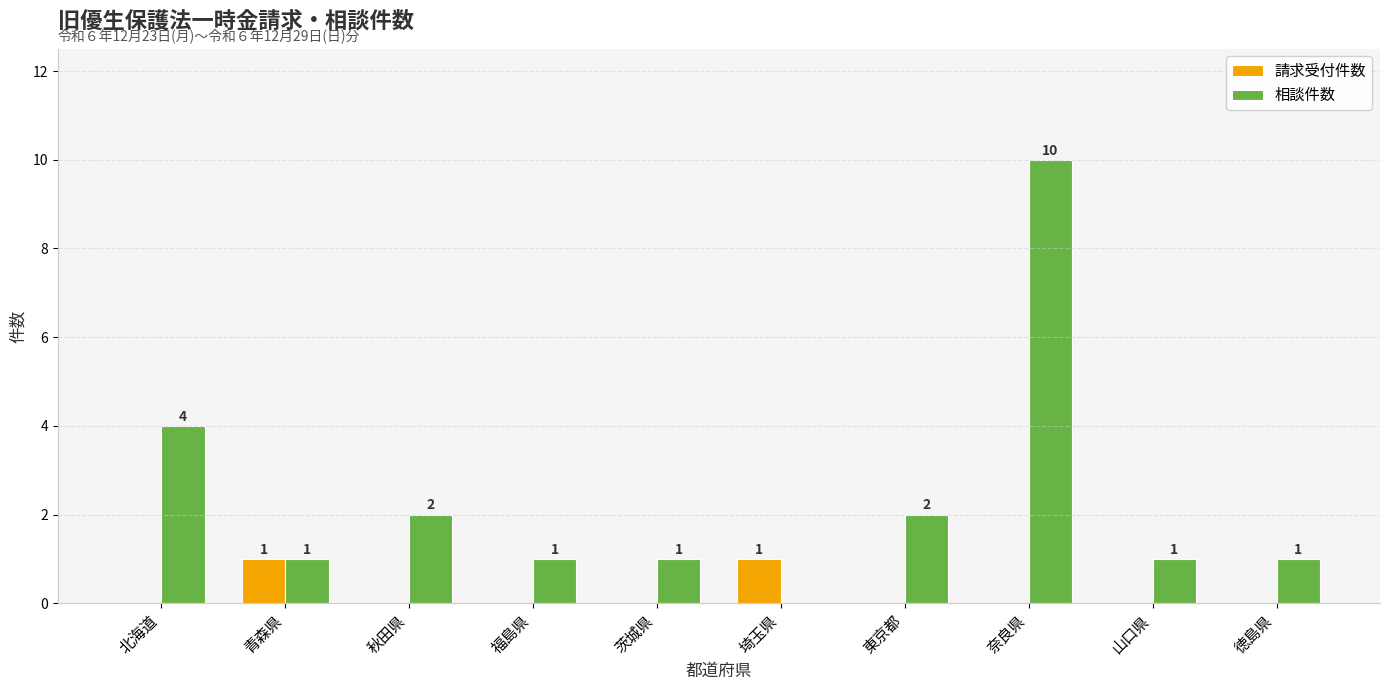

The 相談件数 series shows 2 at 青森県. True or false?

False